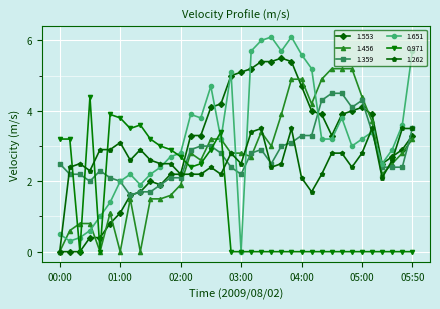

Does the chart have visible grid lines?

Yes